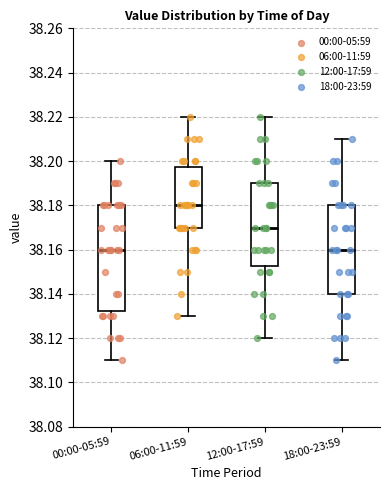

Reading left to right, transcribe this box plot: for each box, give where its median line is, the range the box spans, and where its two whiskers end, as read against the y-axis. The values are not printed on the chart, so give them approximately, as read against the axis.

00:00-05:59: median 38.160, box 38.132 to 38.180, whiskers 38.110 to 38.200
06:00-11:59: median 38.180, box 38.170 to 38.198, whiskers 38.130 to 38.220
12:00-17:59: median 38.170, box 38.152 to 38.190, whiskers 38.120 to 38.220
18:00-23:59: median 38.160, box 38.140 to 38.180, whiskers 38.110 to 38.210